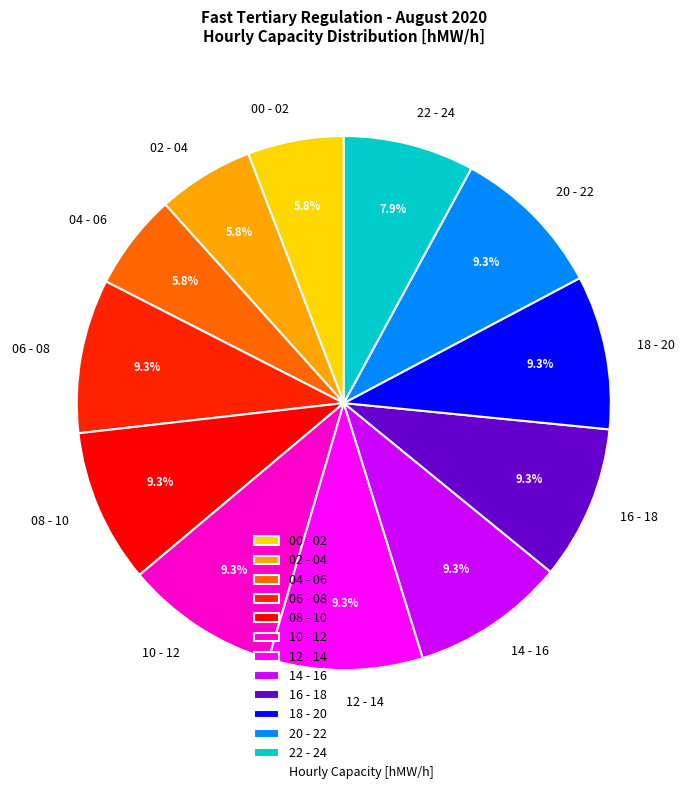

Approximately how many times larger is the value at 22 - 24 compared to 02 - 04?

1.4